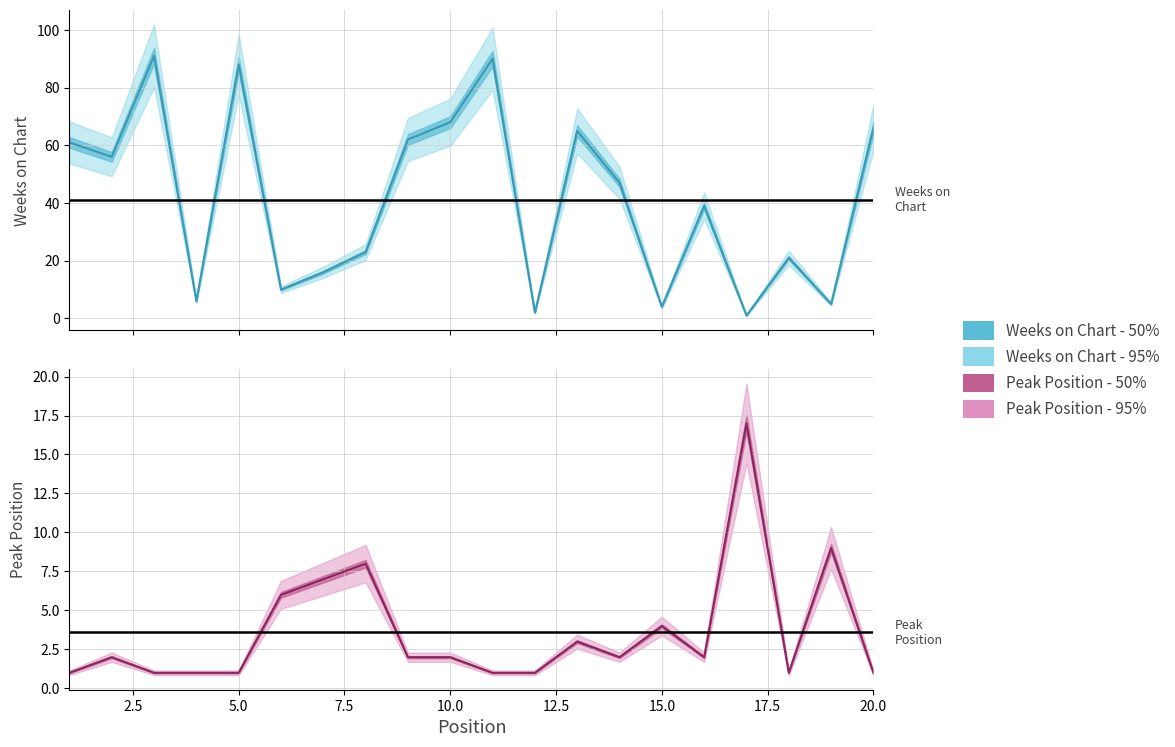

Is it true that Peak Position equals 1 at 1?

True